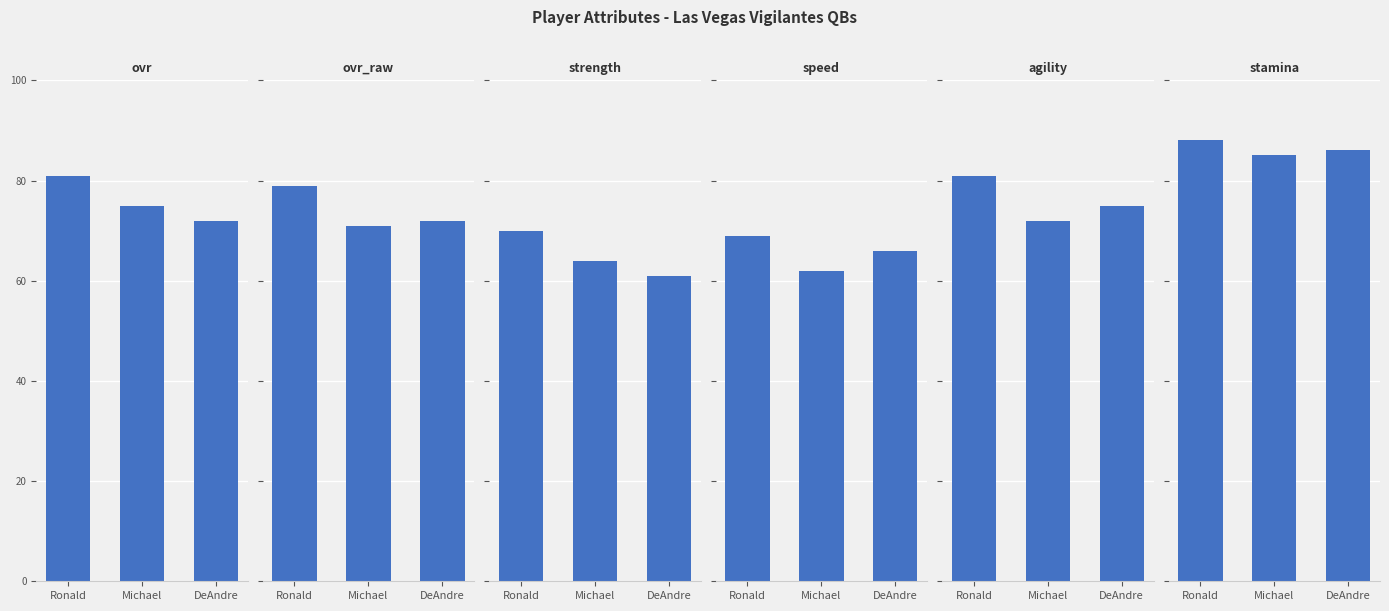

The strength series shows 98 at Ronald. True or false?

False